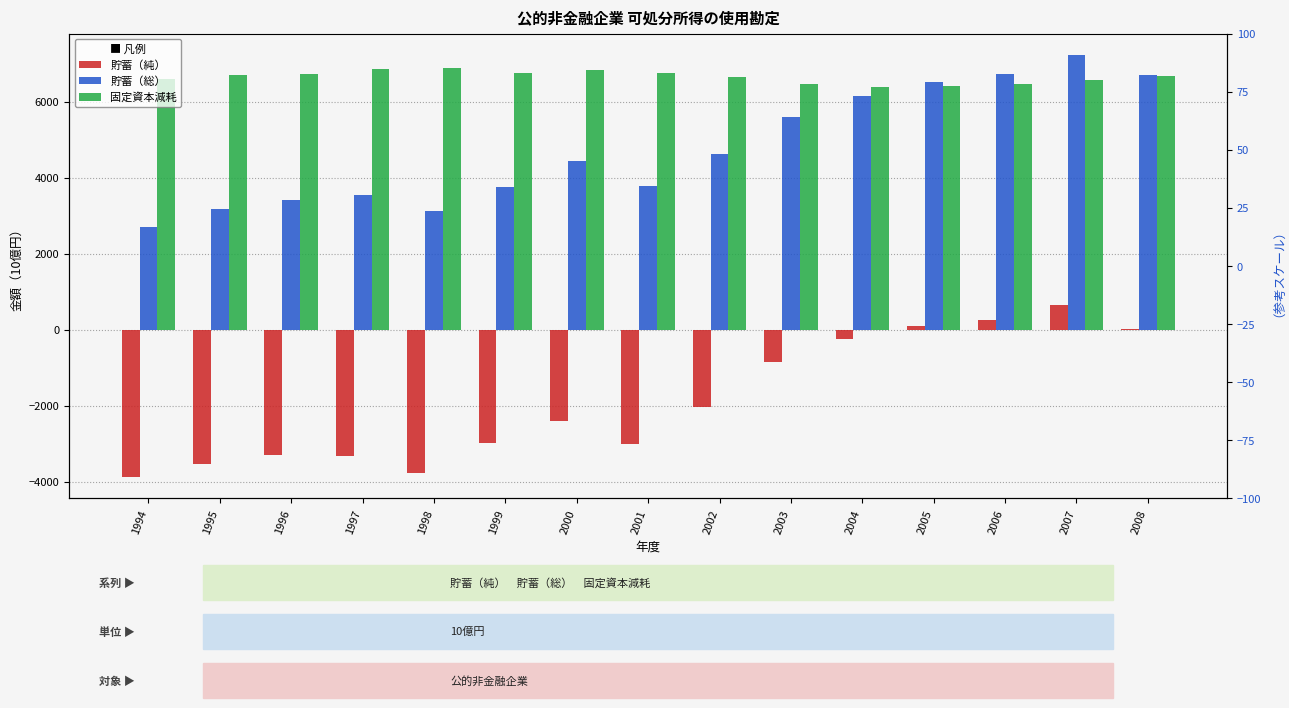

How many data points does each series have?

15